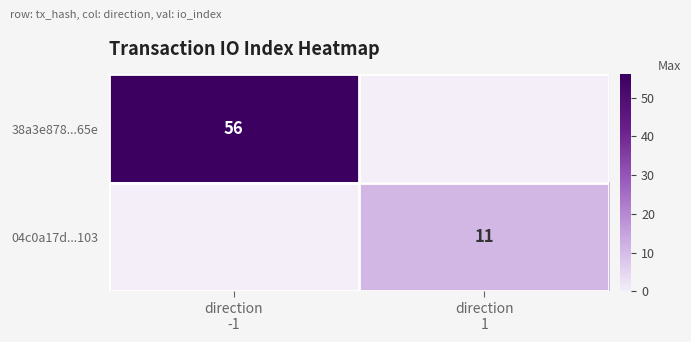

How many positive values does the 38a3e878...65e series have?

1